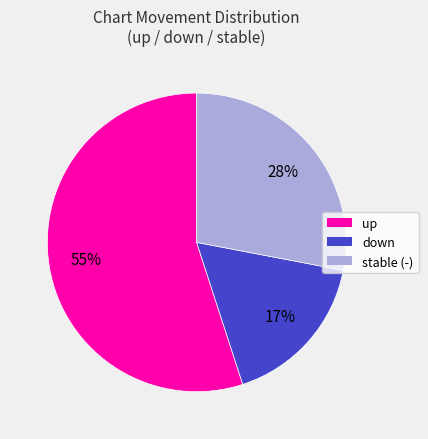

How many segments does this pie chart have?

3